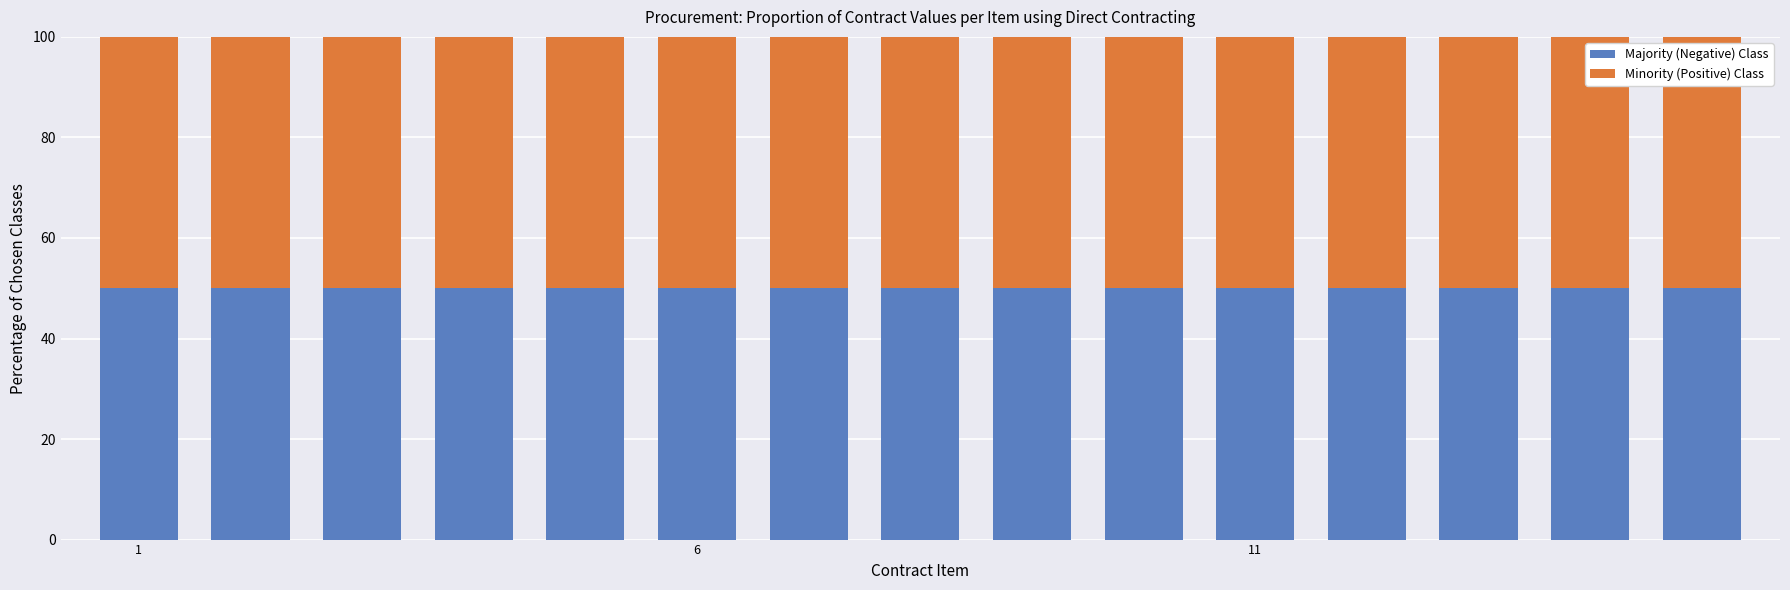

At which category does the chart reach its minimum across all series?

3